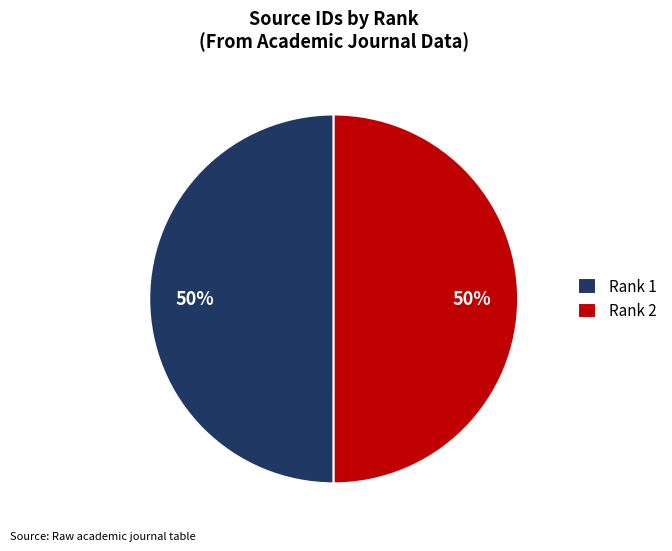

To the nearest percent, what portion does Rank 2 represent?

50%